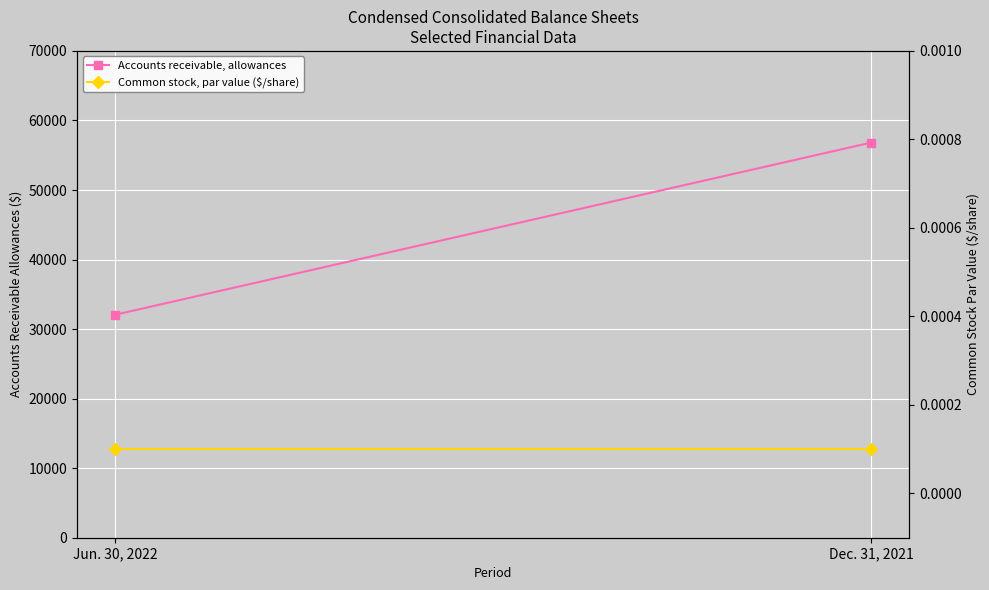

At which category is the sum across all series the highest?

Dec. 31, 2021